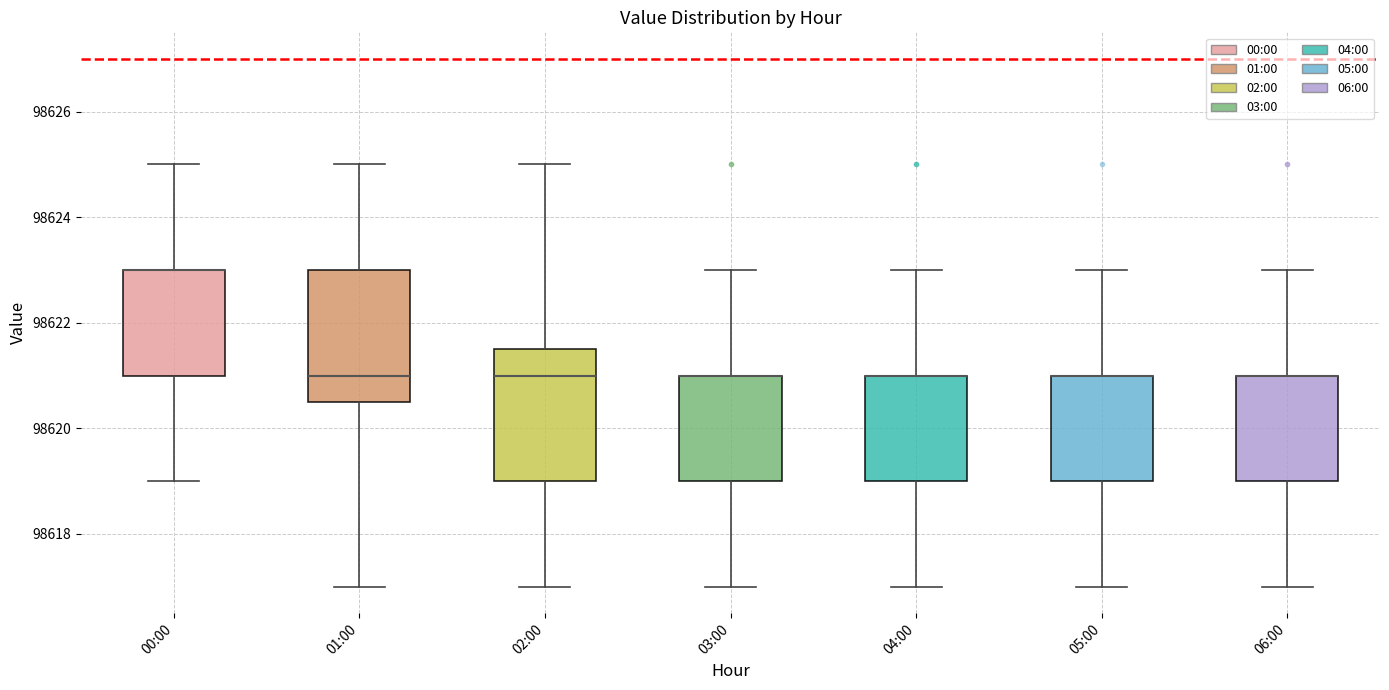

Where is the lower edge of the box for 04:00 on the y-axis? The values are not printed on the chart, so give them approximately, as read against the axis.

98619.0